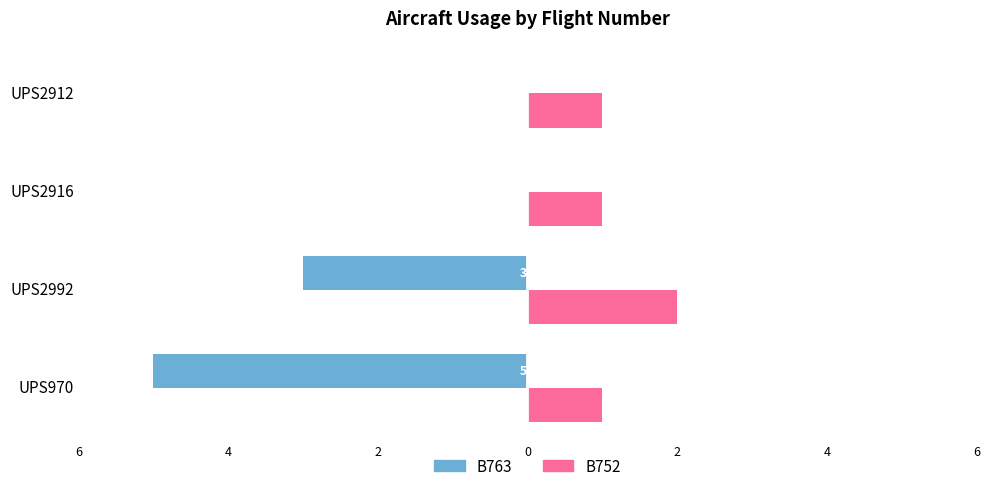

What are all the series names shown in the legend?

B763, B752